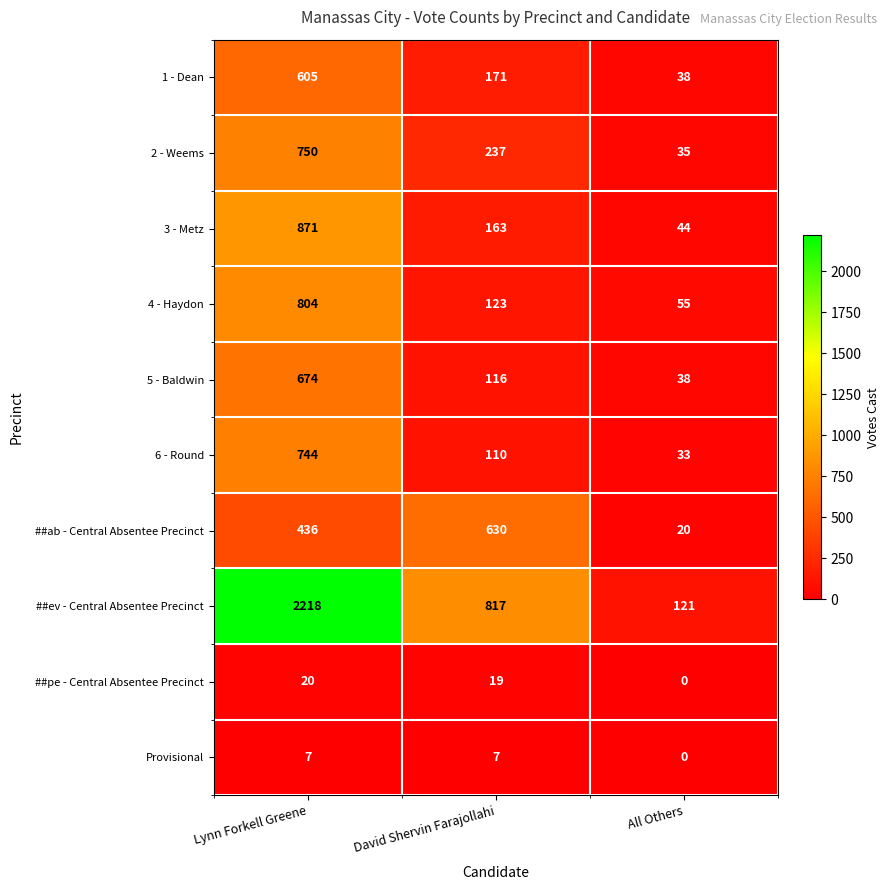

The Provisional series shows 3 at David Shervin Farajollahi. True or false?

False